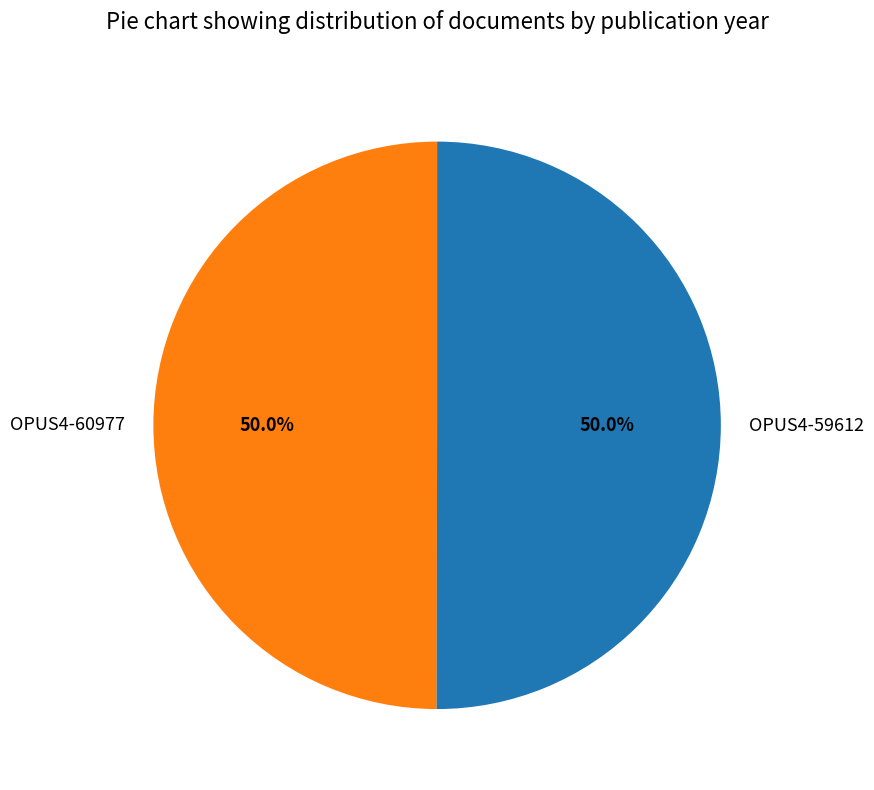

What is the ratio of the value at OPUS4-59612 to the value at OPUS4-60977?

1.0